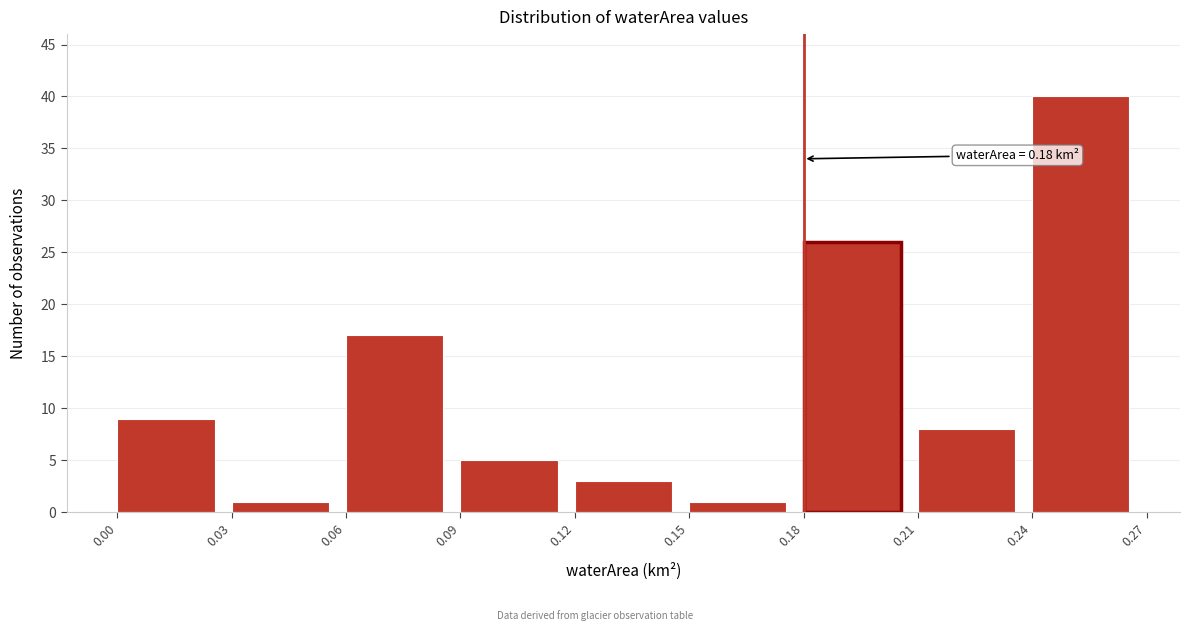

Which range on the x-axis has the tallest bar?

0.24 to 0.27